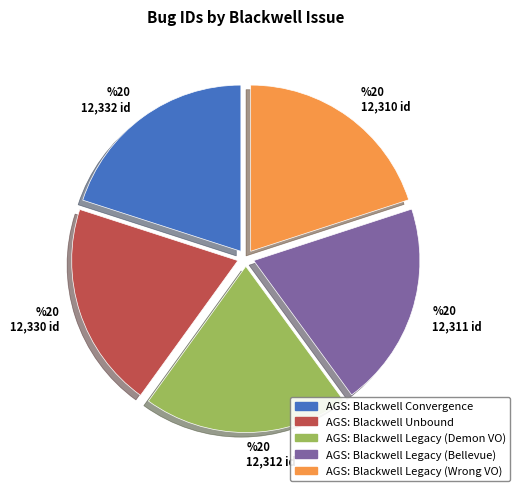

How many segments does this pie chart have?

5